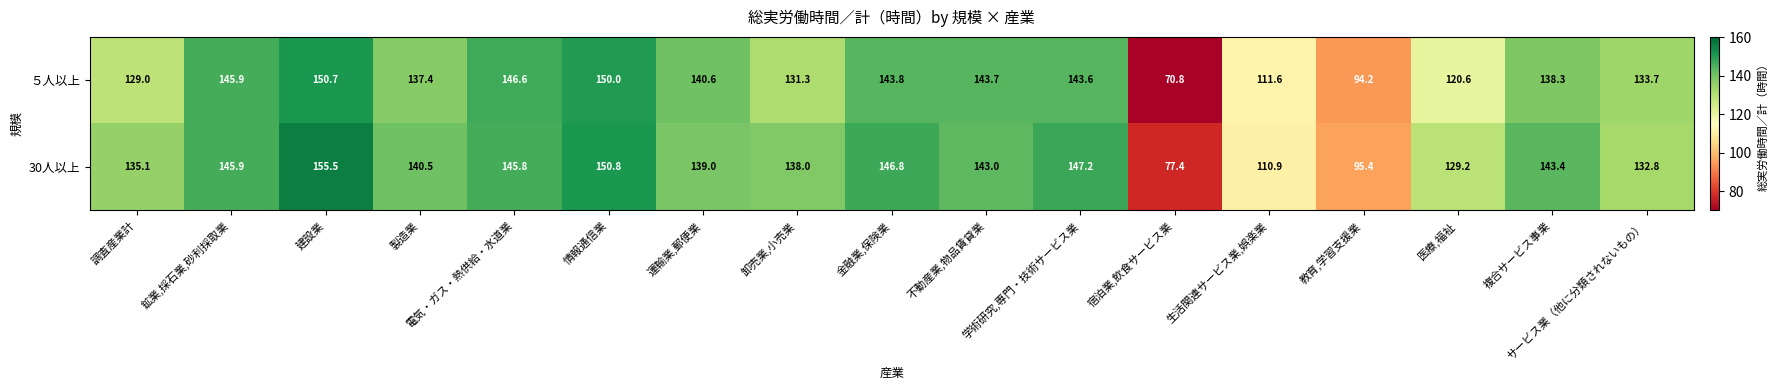

Rank the series by their maximum value, from lowest to highest.

５人以上, 30人以上